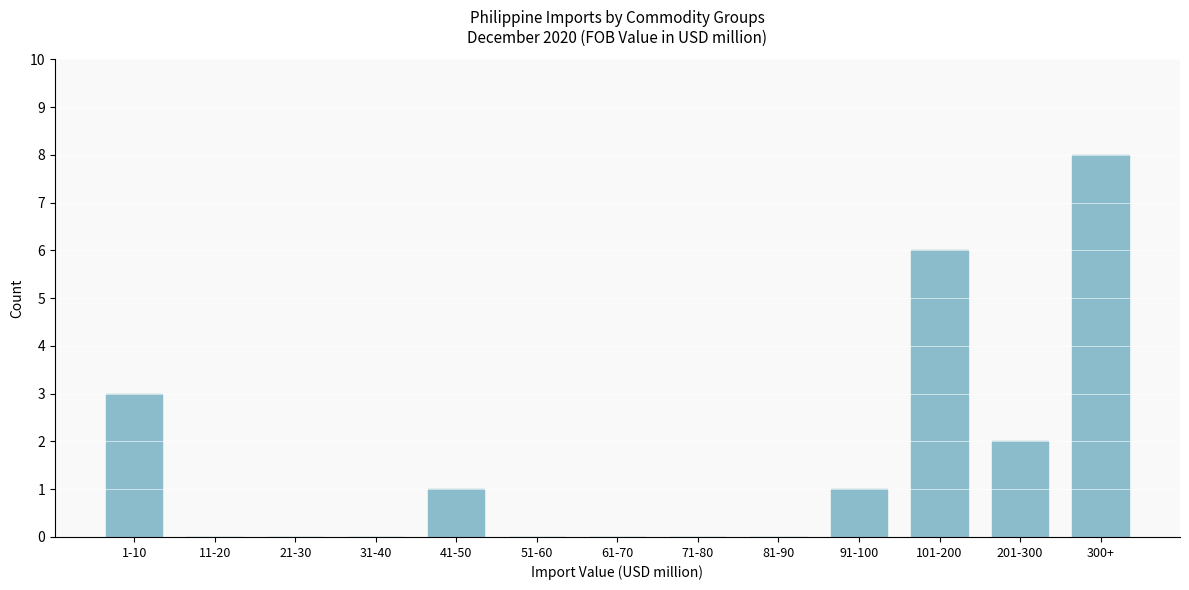

Reading right to left, transcribe all the data shown in this chart.

300+=8	201-300=2	101-200=6	91-100=1	81-90=0	71-80=0	61-70=0	51-60=0	41-50=1	31-40=0	21-30=0	11-20=0	1-10=3